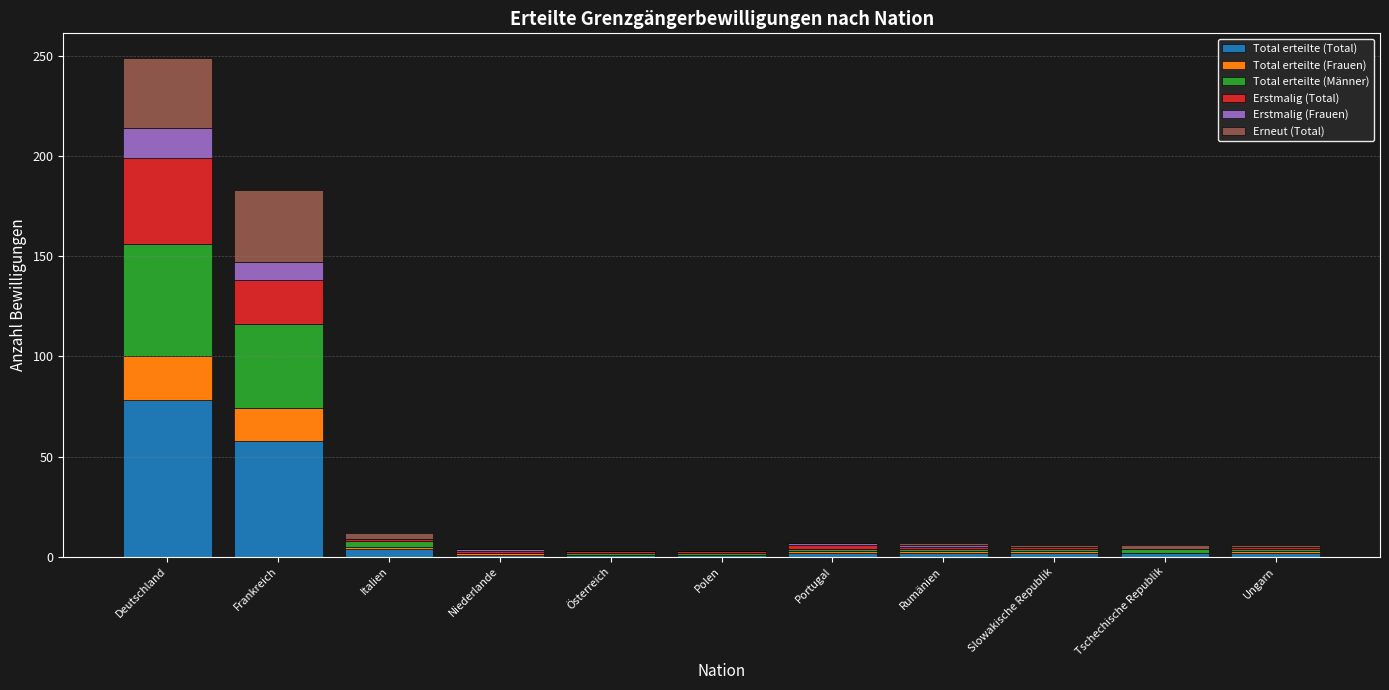

At which label does Total erteilte (Total) reach its peak?

Deutschland